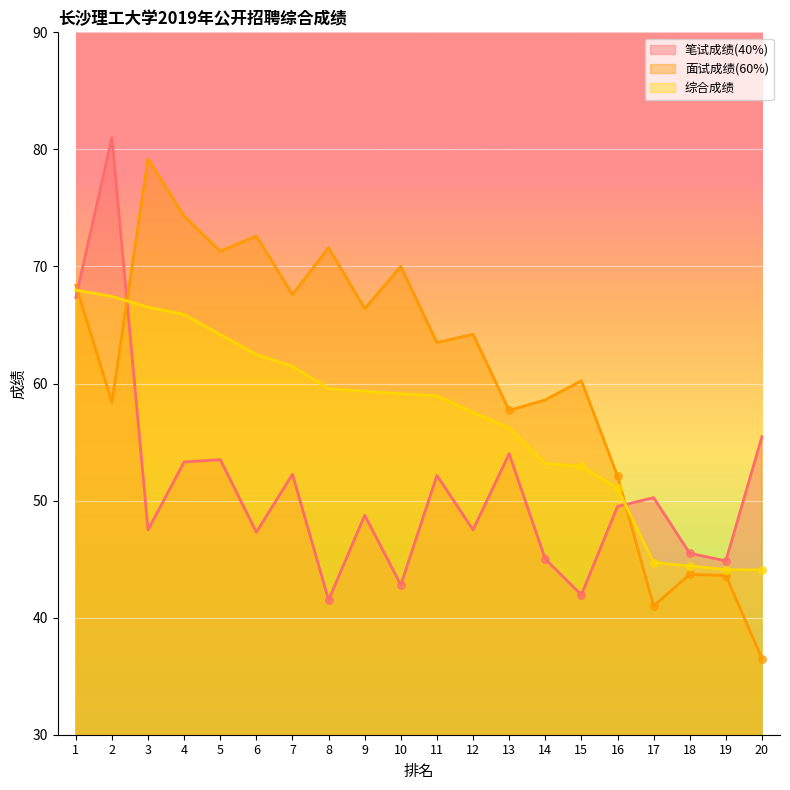

What is the total value across all series at 9?

174.5